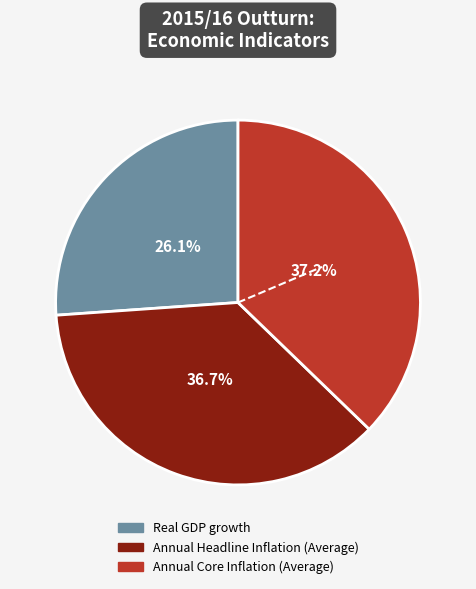

Between Real GDP growth and Annual Core Inflation (Average), which is larger?

Annual Core Inflation (Average)